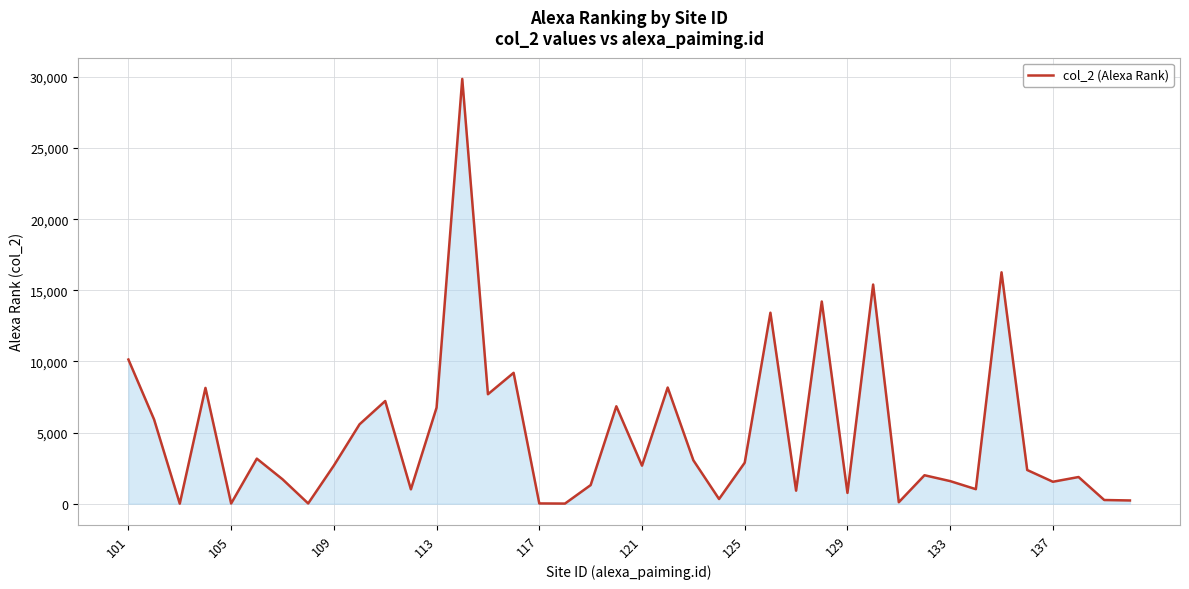

Count the number of categories in the chart.

40